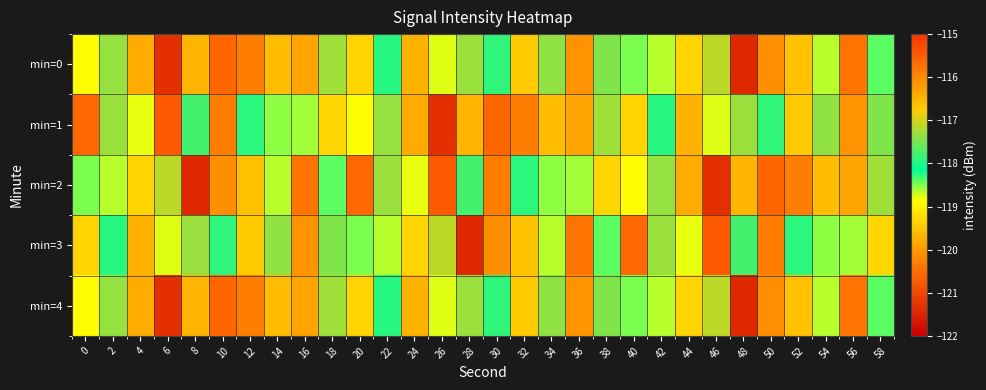

What is the difference between the highest and lowest values at 48?

4.1